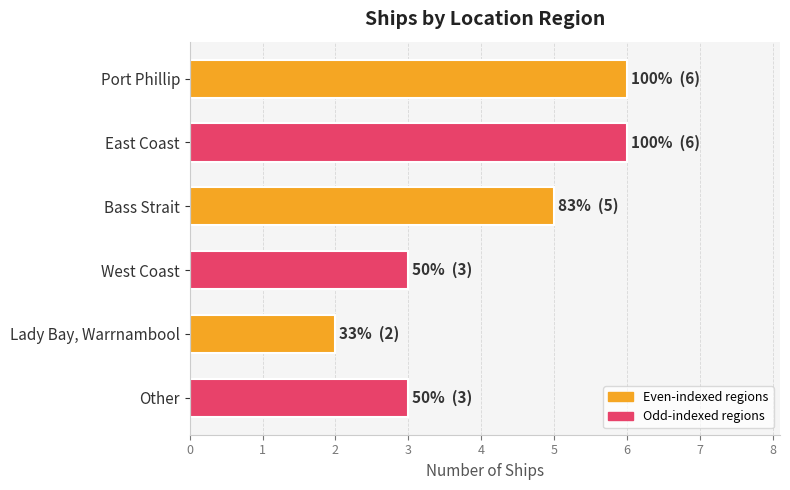

How many data points are less than 5?

3